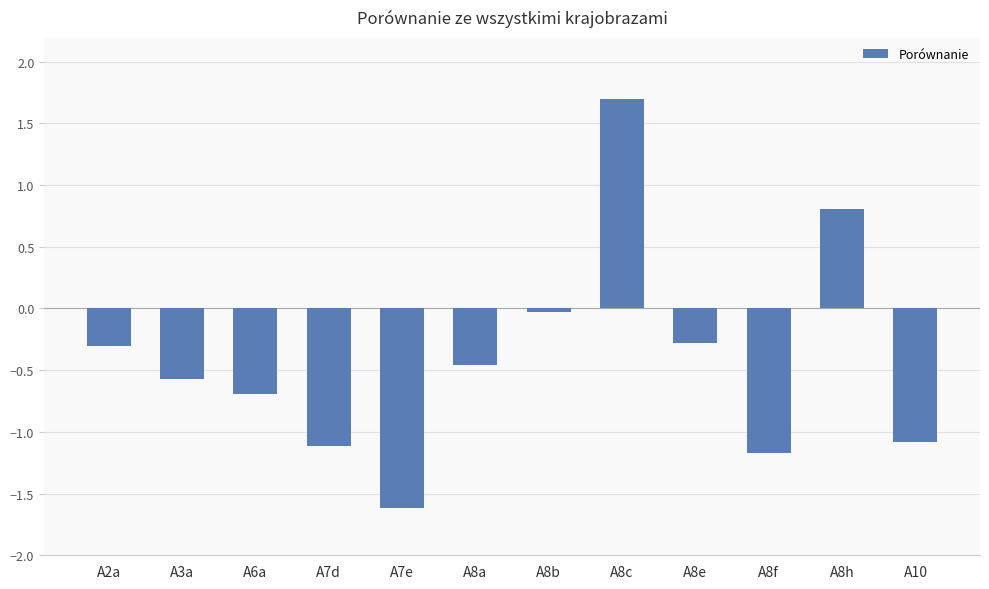

What is the difference between the maximum and minimum values?

3.3